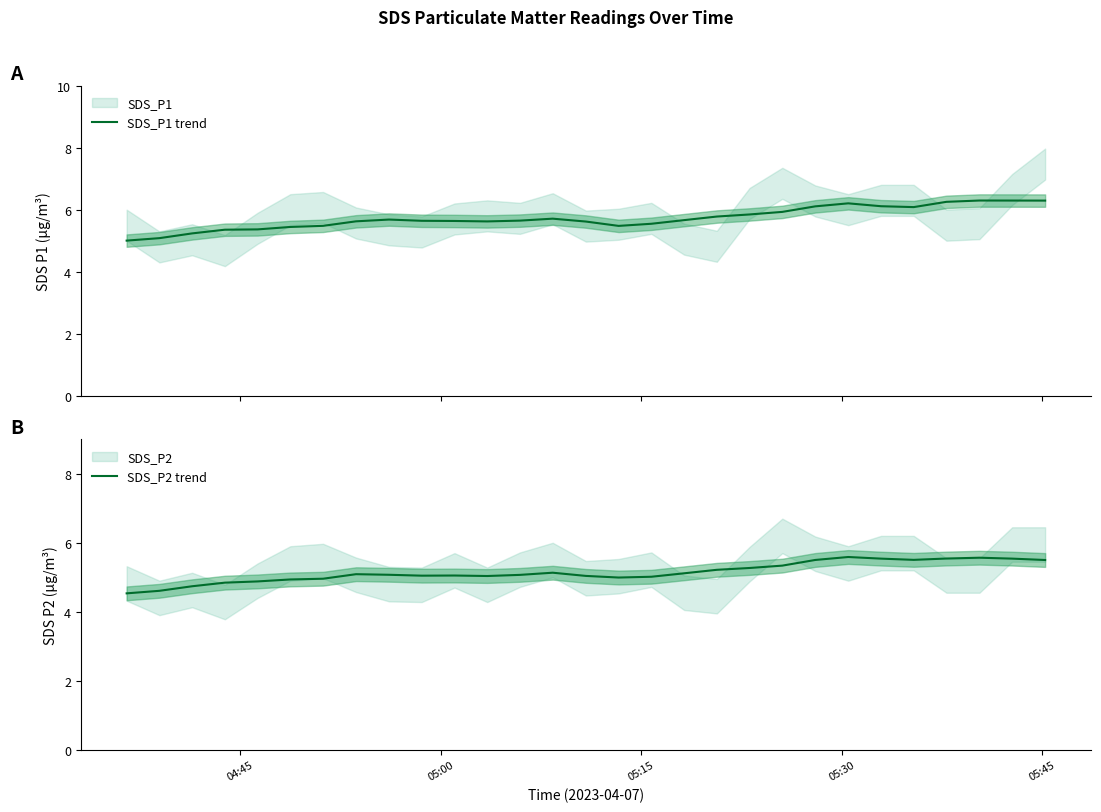

True or false: SDS_P2 trend and SDS_P1 trend cross at least once.

False